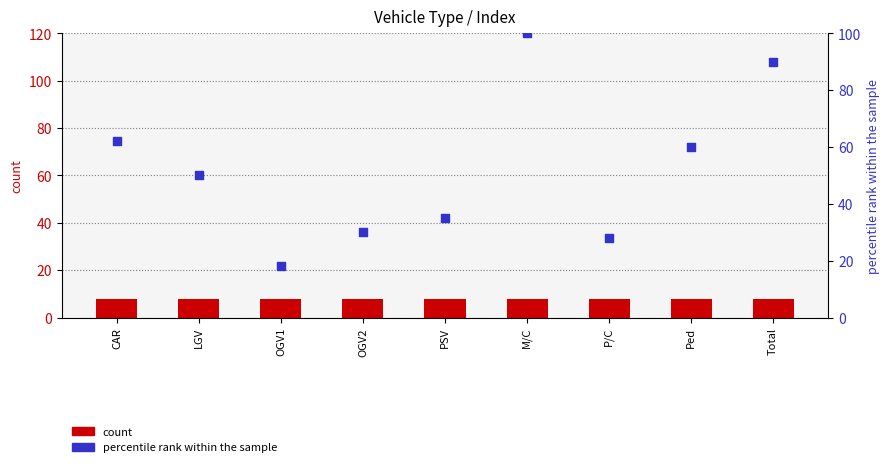

Which series has the largest Y range (max minus min)?

percentile rank within the sample